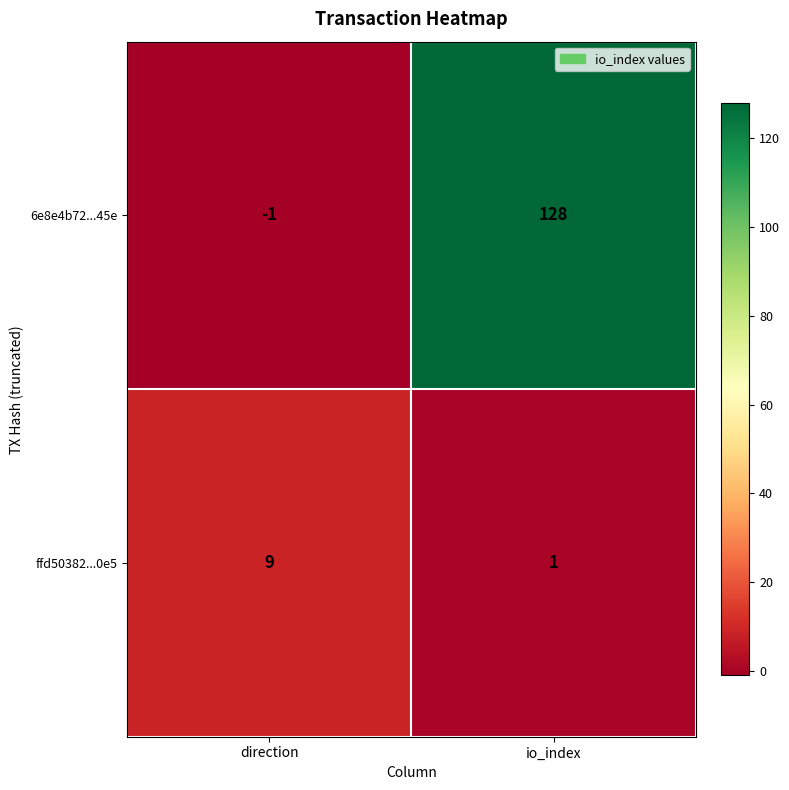

What is the sum of the ffd50382...0e5 values at io_index and direction?

10